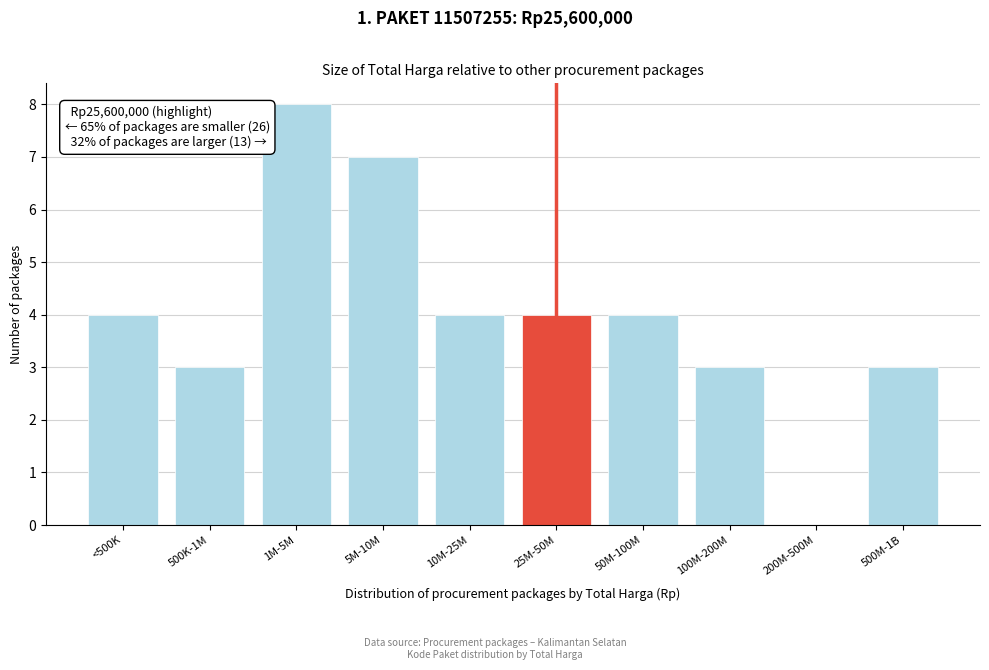

Reading right to left, list all the values displayed in this chart.

500M-1B=3	200M-500M=0	100M-200M=3	50M-100M=4	25M-50M=4	10M-25M=4	5M-10M=7	1M-5M=8	500K-1M=3	<500K=4